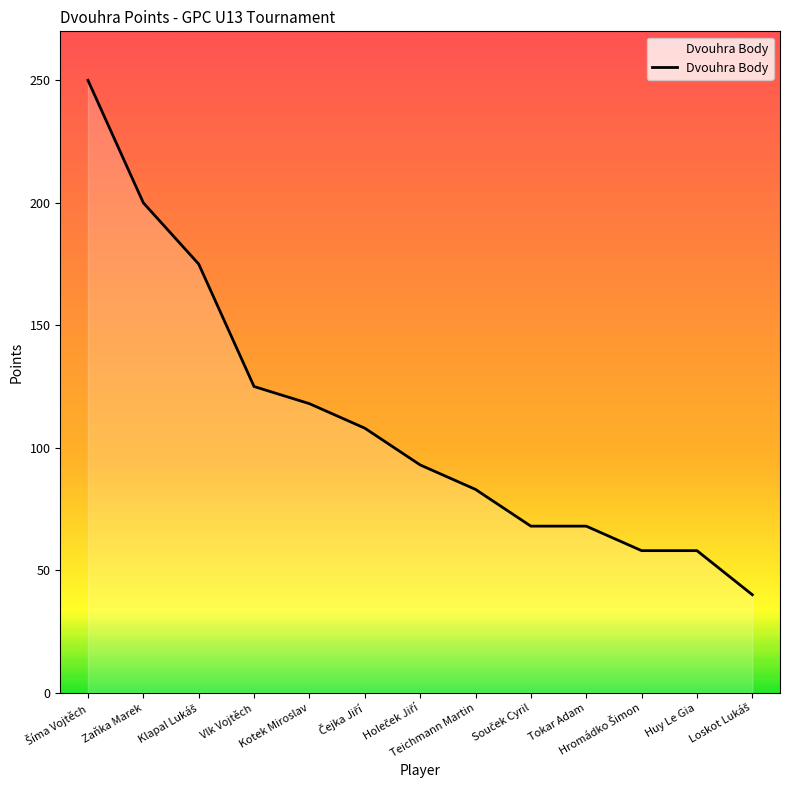

Which has a higher value, Huy Le Gia or Kotek Miroslav?

Kotek Miroslav